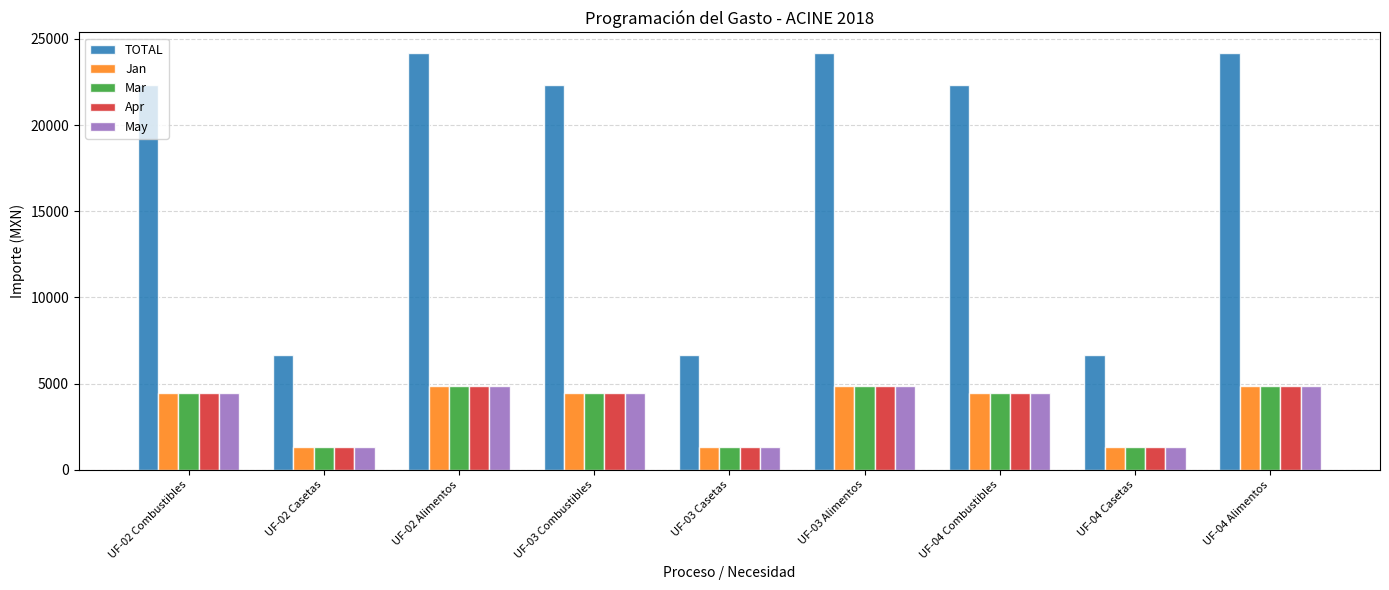

Which series has the widest spread of values?

TOTAL